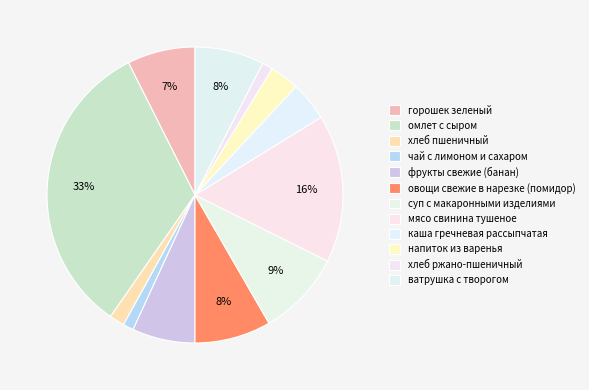

What percentage is NOT represented by мясо свинина тушеное?

83.8%